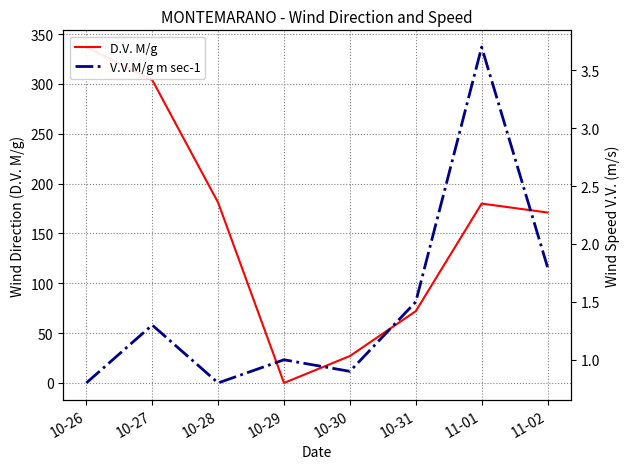

What position from the left is 10-31?

6